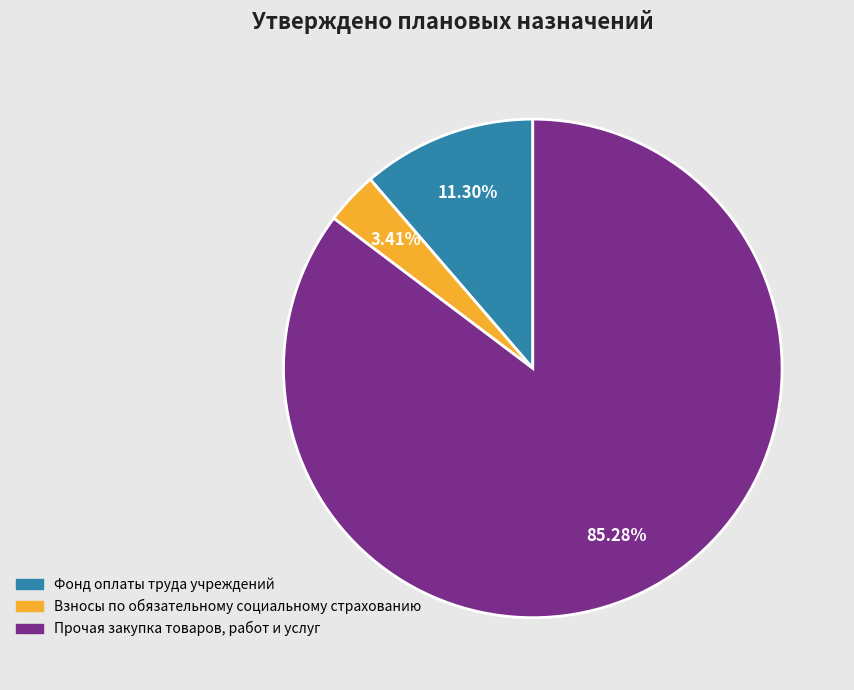

True or false: Фонд оплаты труда учреждений accounts for 11% of the total.

True